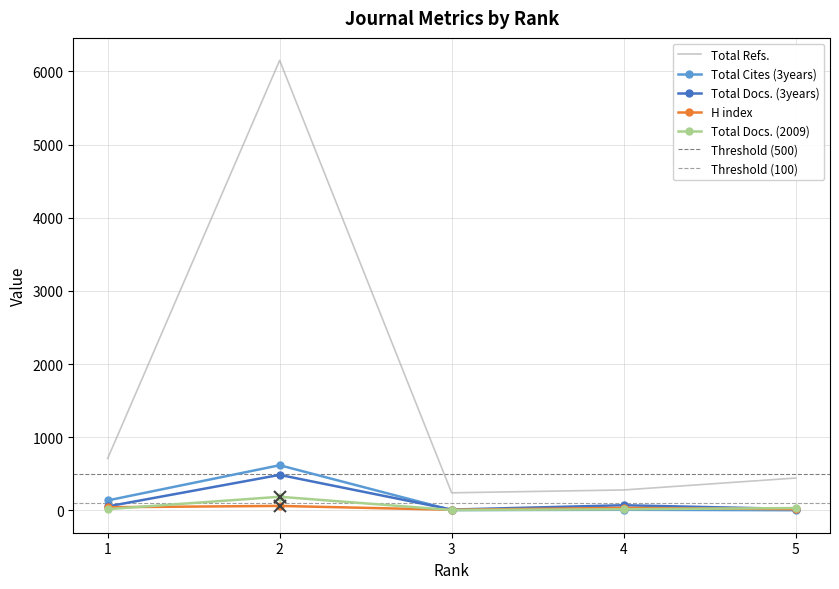

What are all the series names shown in the legend?

H index, Total Docs. (2009), Total Docs. (3years), Total Refs., Total Cites (3years)